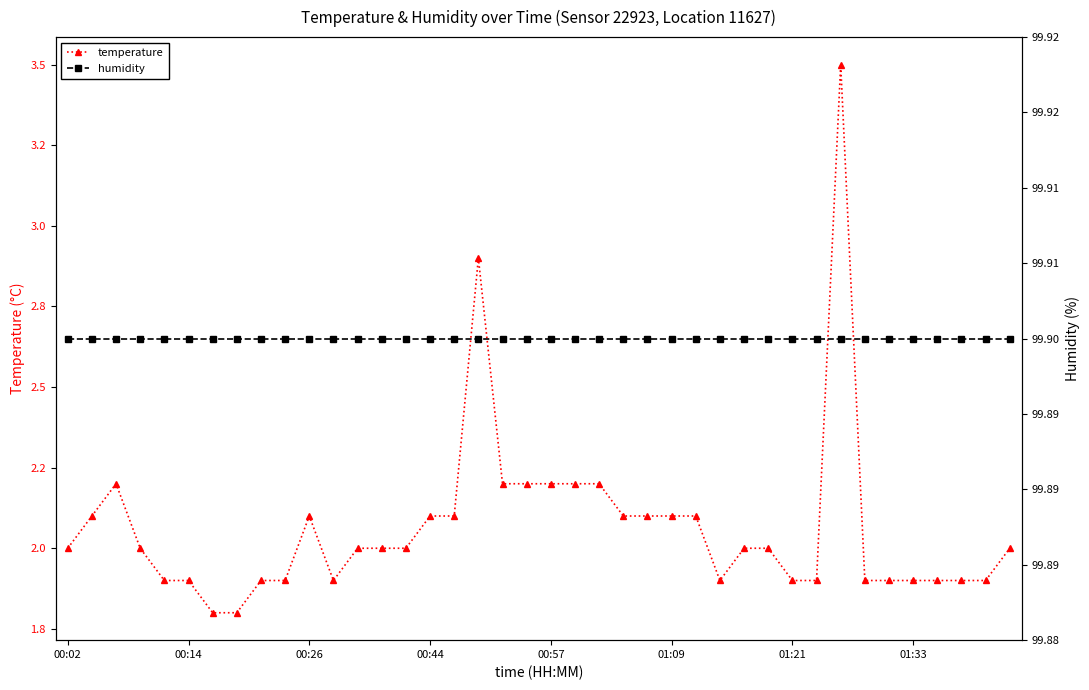

True or false: temperature and humidity cross at least once.

False